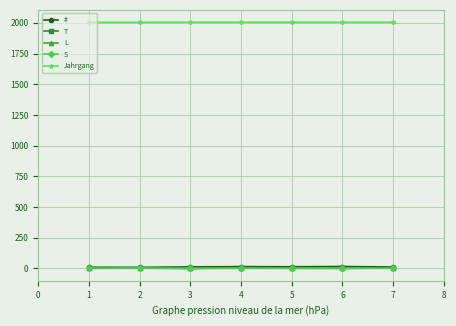

Which series has the largest total across all categories?

Jahrgang